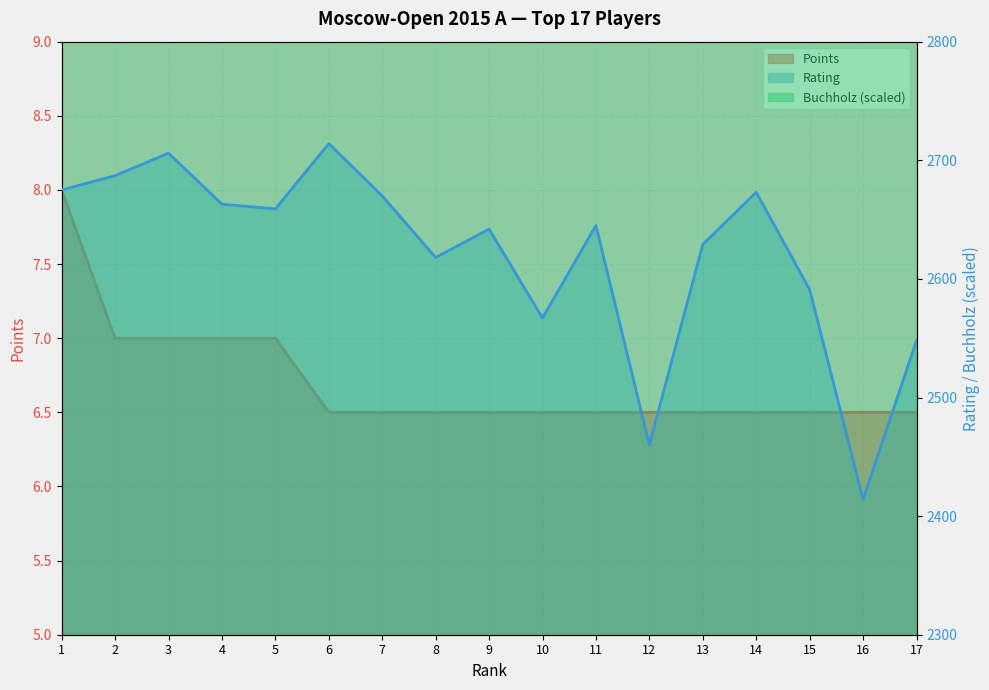

True or false: Buchholz has a value of 4300.0 at 4.

True